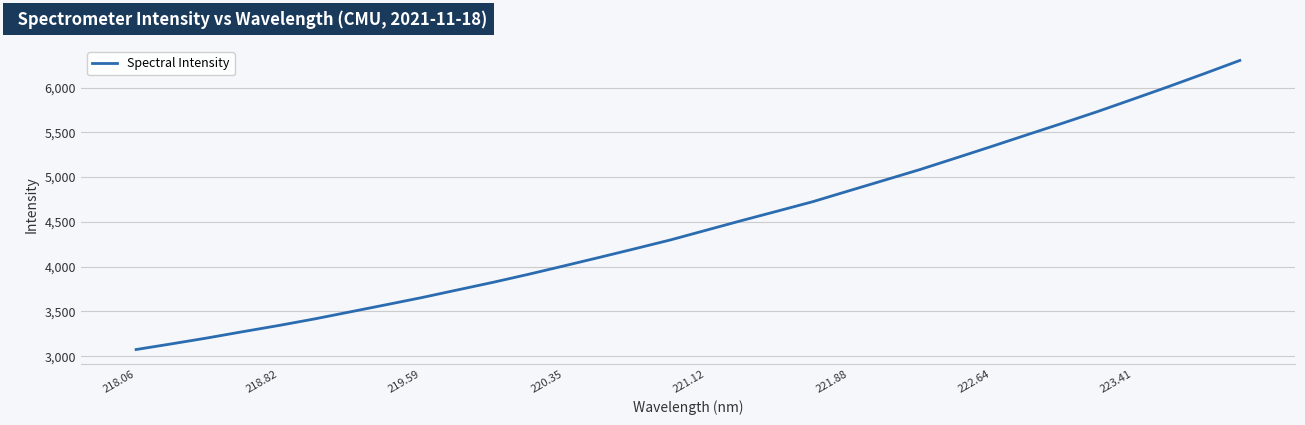

Reading left to right, list all the values displayed in this chart.

3074.2	3138.0	3203.7	3274.0	3342.6	3415.7	3494.2	3573.3	3653.0	3738.4	3823.5	3913.4	4007.6	4103.1	4200.1	4298.7	4406.8	4514.8	4619.9	4726.0	4845.6	4964.3	5083.5	5211.1	5339.6	5470.6	5599.9	5732.2	5871.2	6011.4	6155.7	6303.0